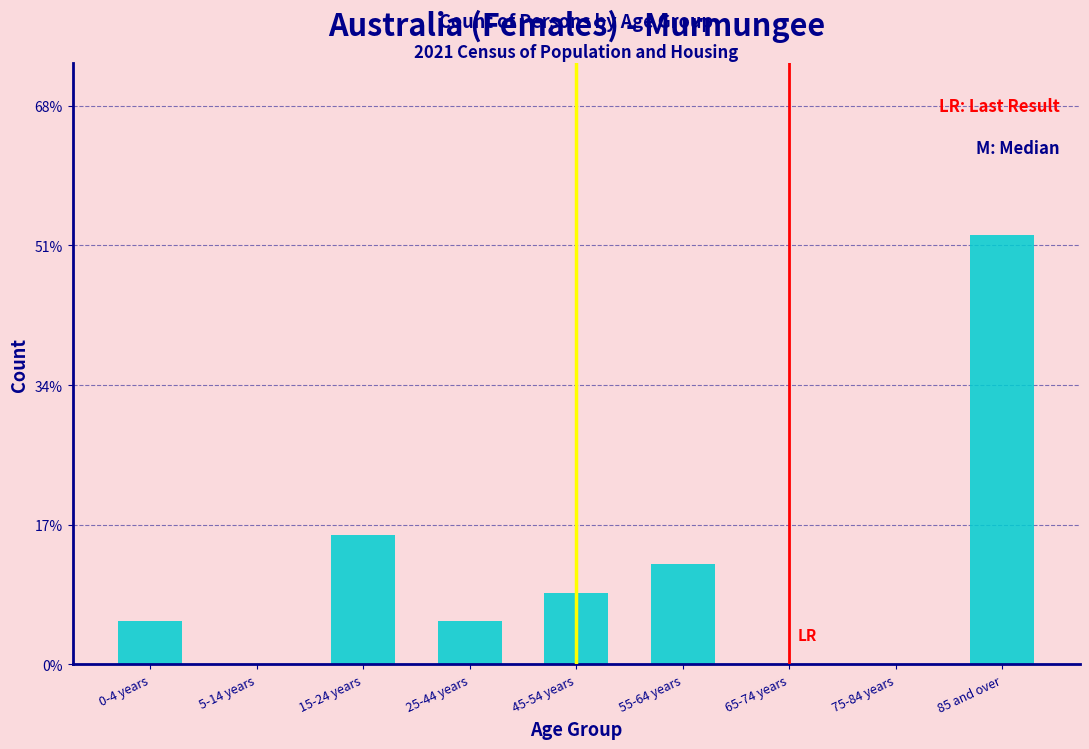

Are the bars horizontal?

No